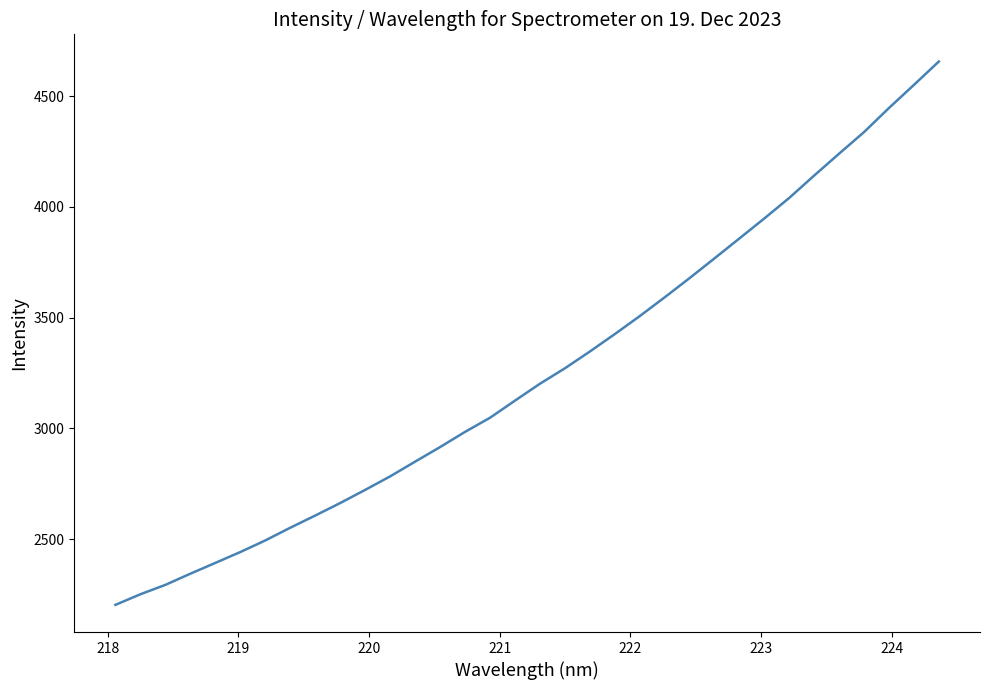

What is the difference between the maximum and minimum values?

2453.5